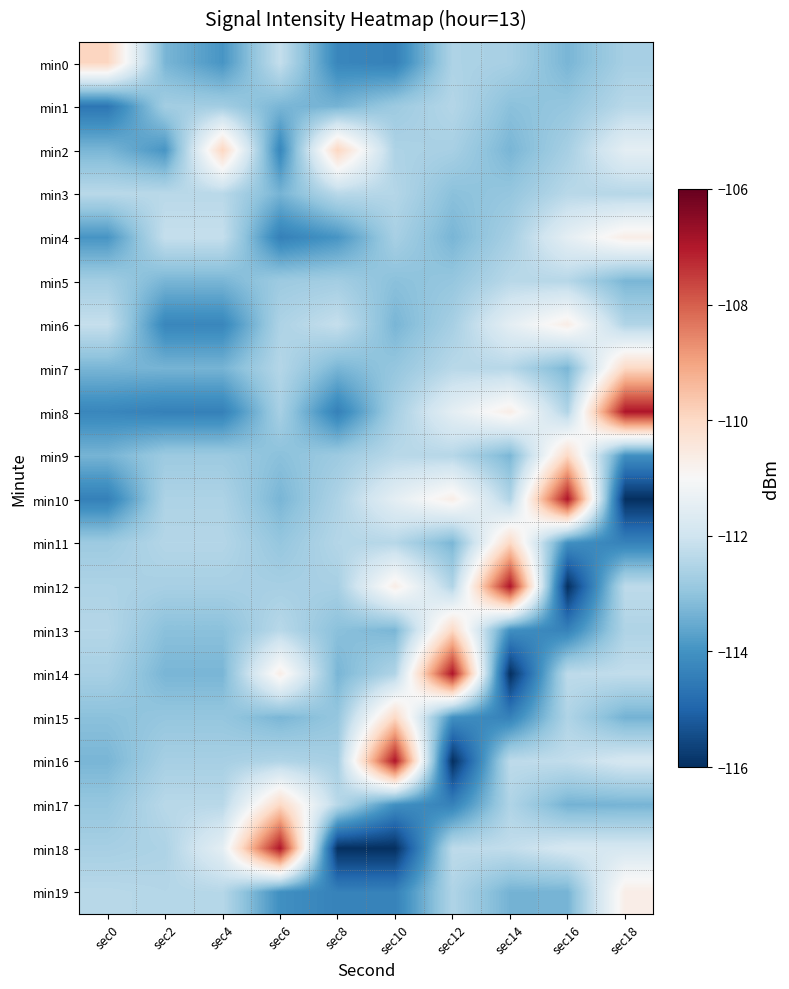

At which category is the sum across all series the highest?

sec18